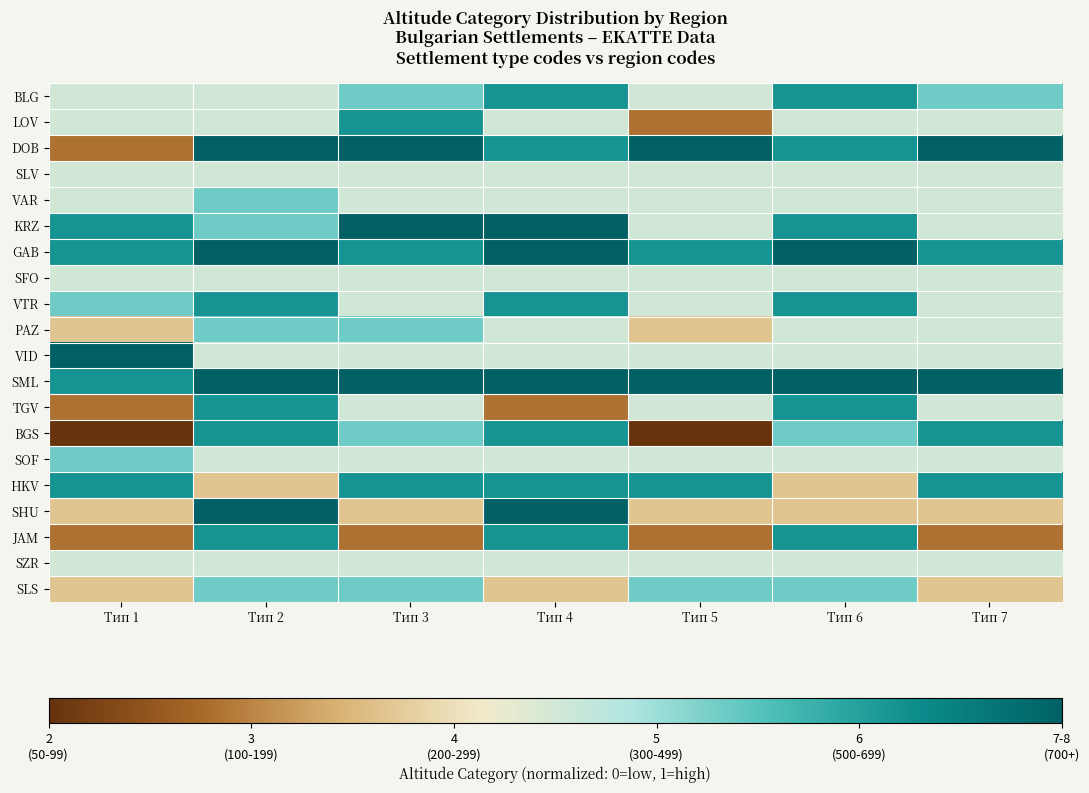

Rank the series at Тип 7 from lowest to highest value.

JAM, SHU, SLS, LOV, SLV, VAR, KRZ, SFO, VTR, PAZ, VID, TGV, SOF, SZR, BLG, GAB, BGS, HKV, DOB, SML